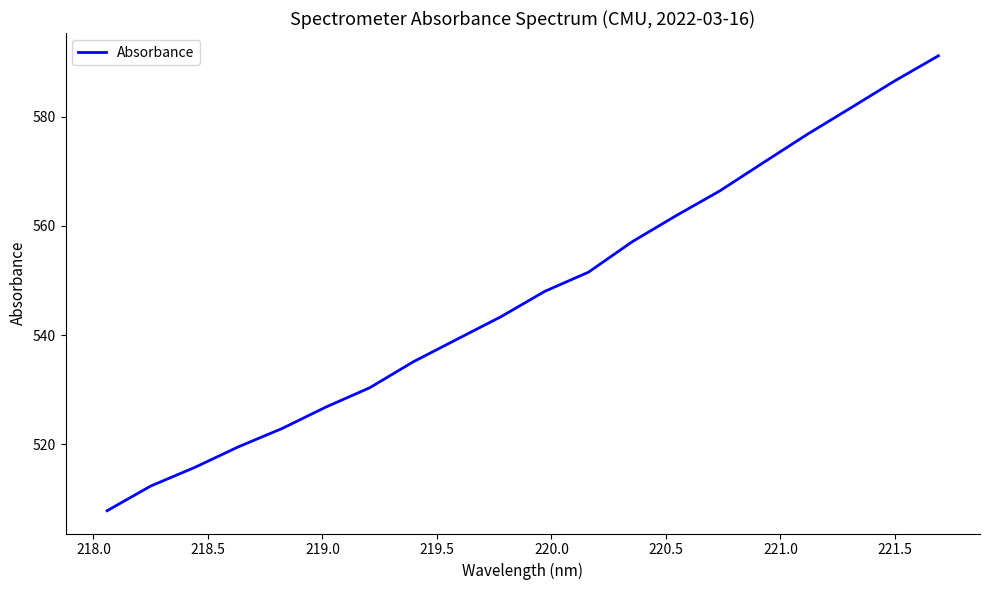

What is the difference between the maximum and minimum values?

83.4